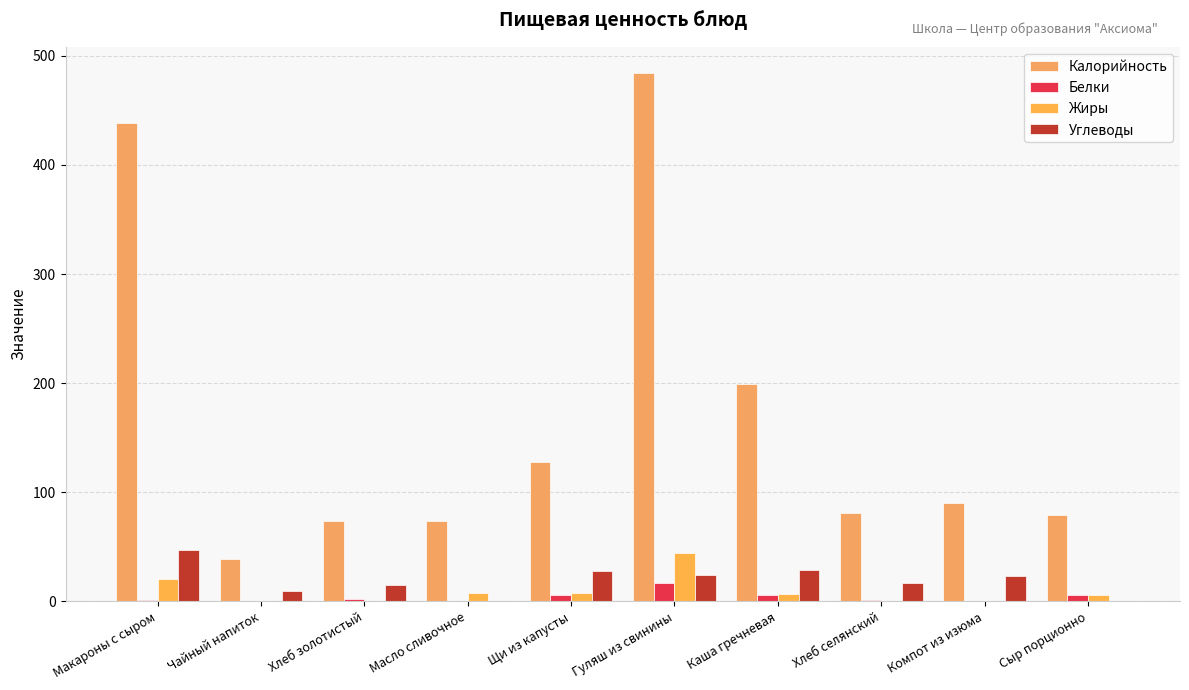

Reading left to right, extract all data points from this chart.

Калорийность: 438.4	39.0	74.0	74.0	128.0	484.0	199.0	81.5	90.0	79.0
Белки: 1.3	0.2	2.3	0.1	6.0	17.0	5.5	1.1	0.4	6.0
Жиры: 21.0	0.0	0.4	8.2	7.5	44.0	6.6	0.3	0.0	6.0
Углеводы: 47.3	10.0	15.2	0.1	28.0	24.4	28.4	16.5	23.0	0.0